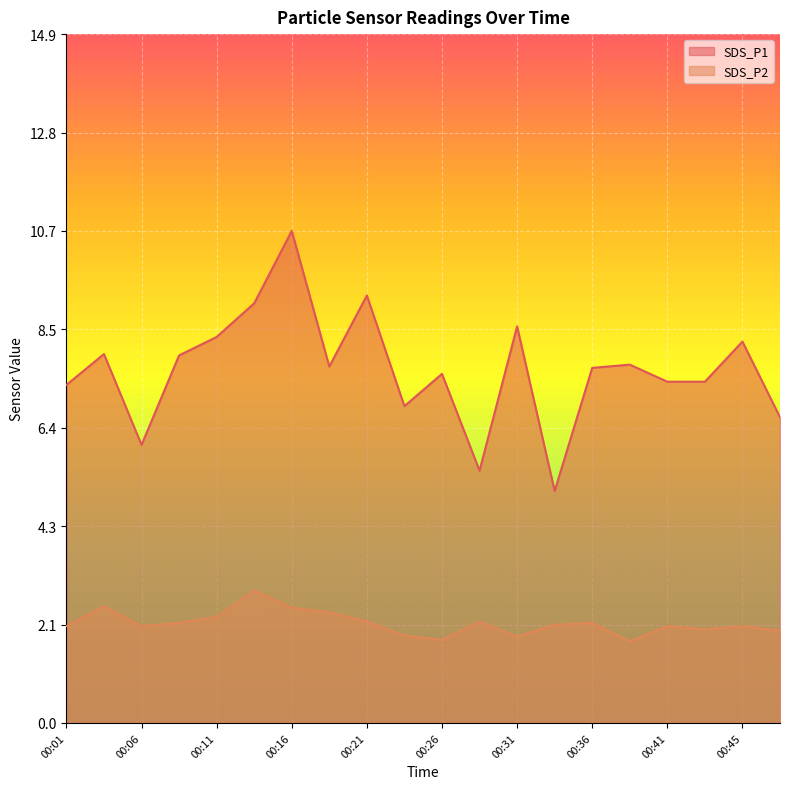

True or false: SDS_P1 and SDS_P2 intersect in this chart.

False